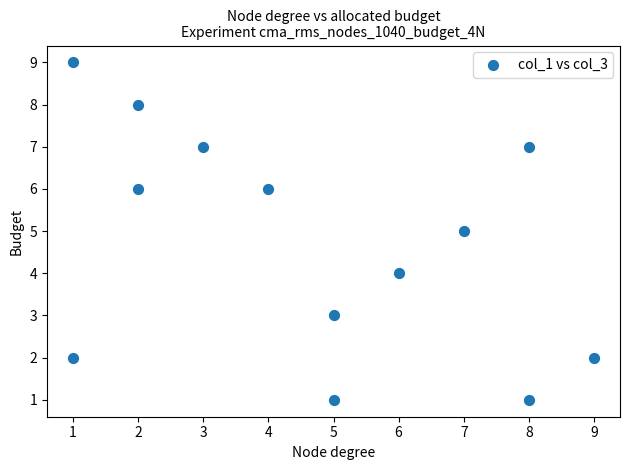

What is the range of Y values (max minus min)?

8